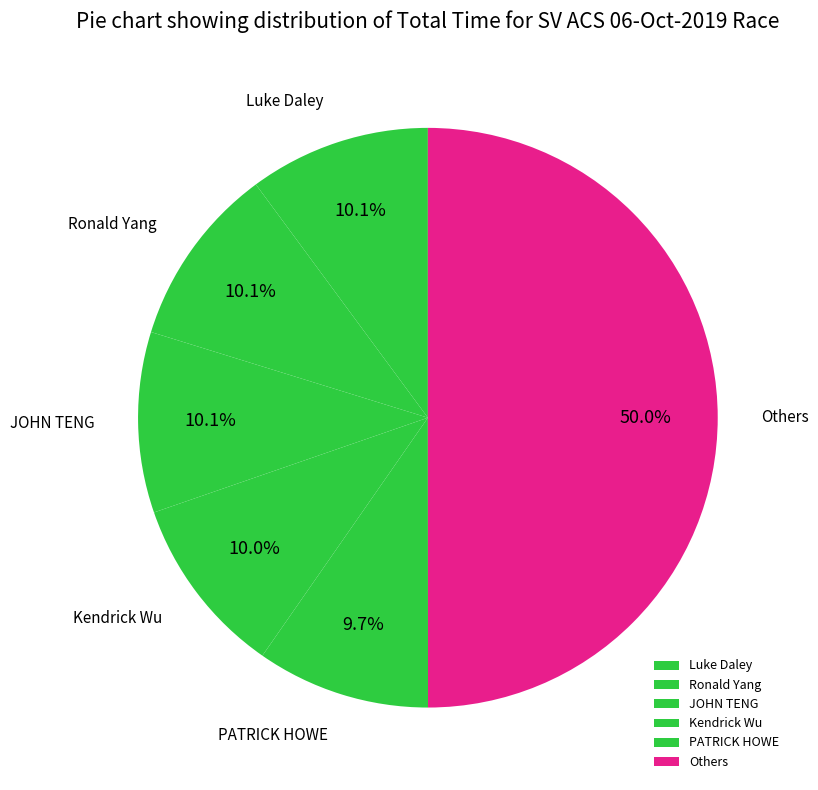

Is it true that Ronald Yang is 1% of the pie?

False